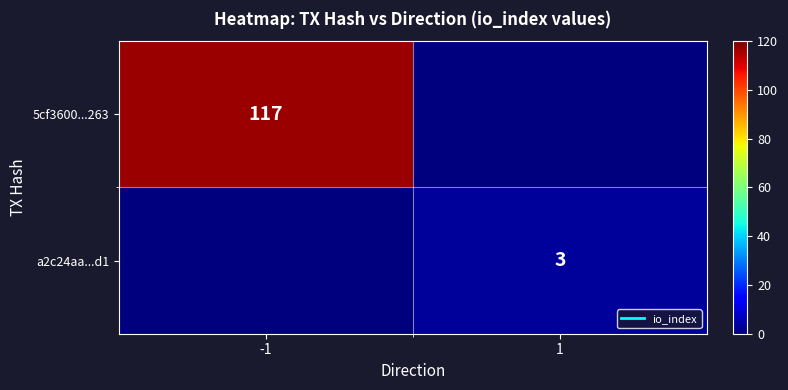

Is it true that 5cf3600...263 equals 45 at -1?

False